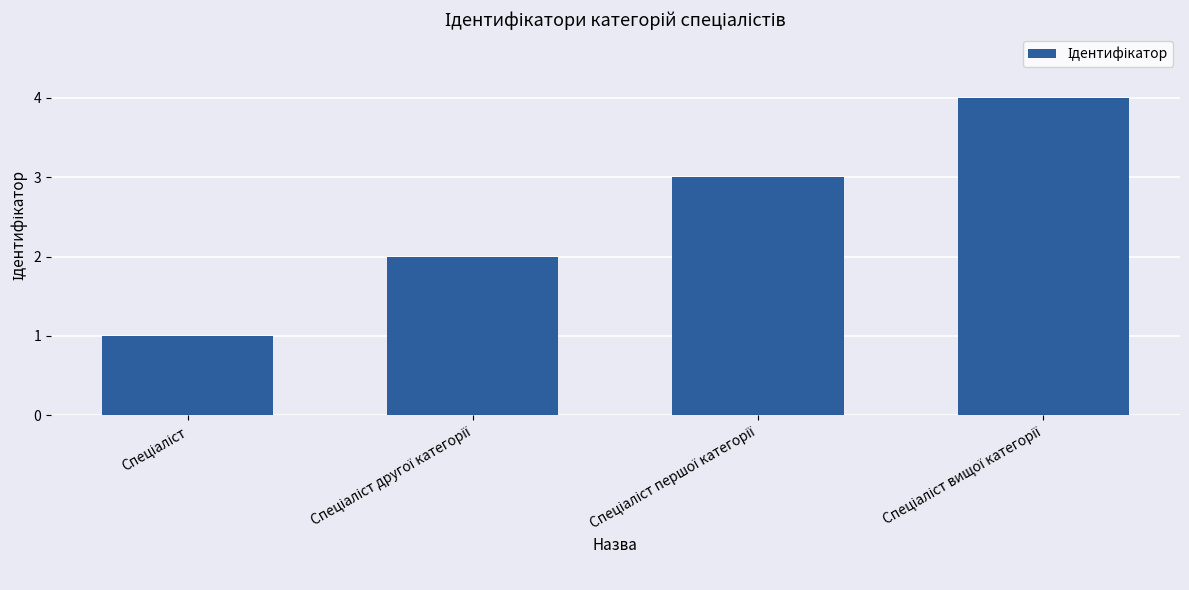

How many categories are shown in the chart?

4